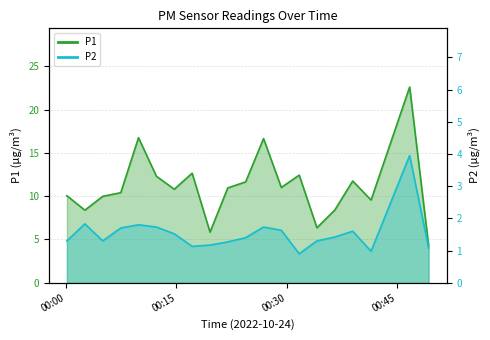

What is the difference between the second highest and second lowest values in the P2 series?

0.9